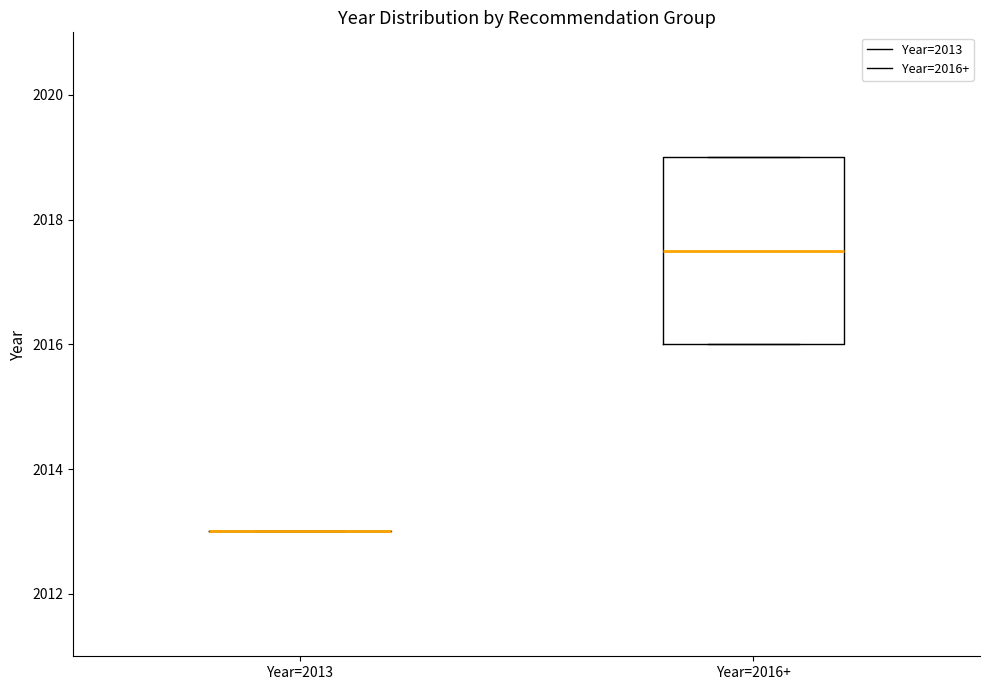

Comparing the boxes themselves (not the whiskers), which one is the tallest?

Year=2016+